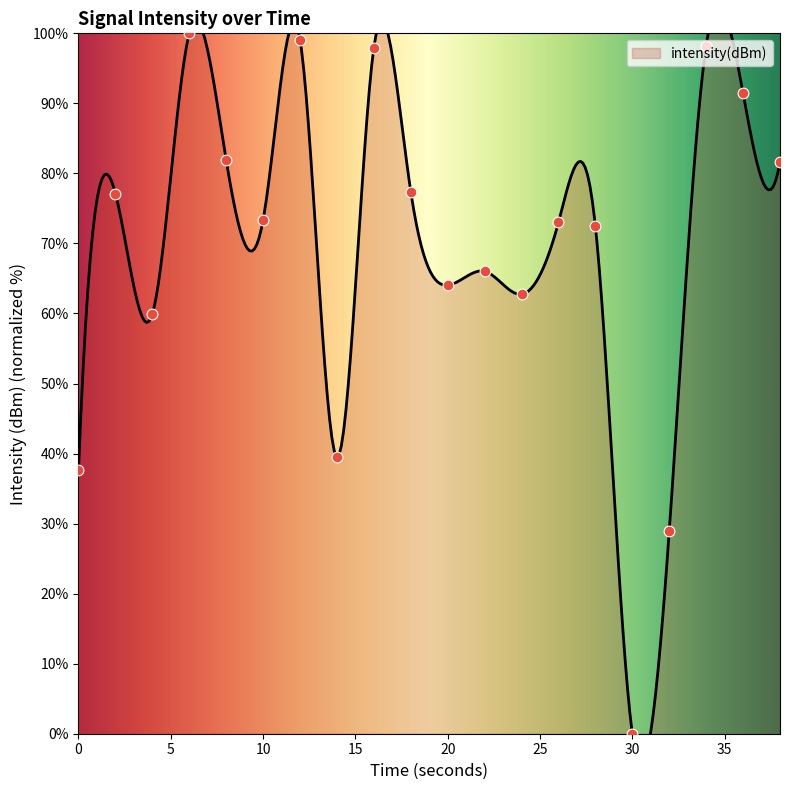

What is the change in value from 4 to 28?

+12.5